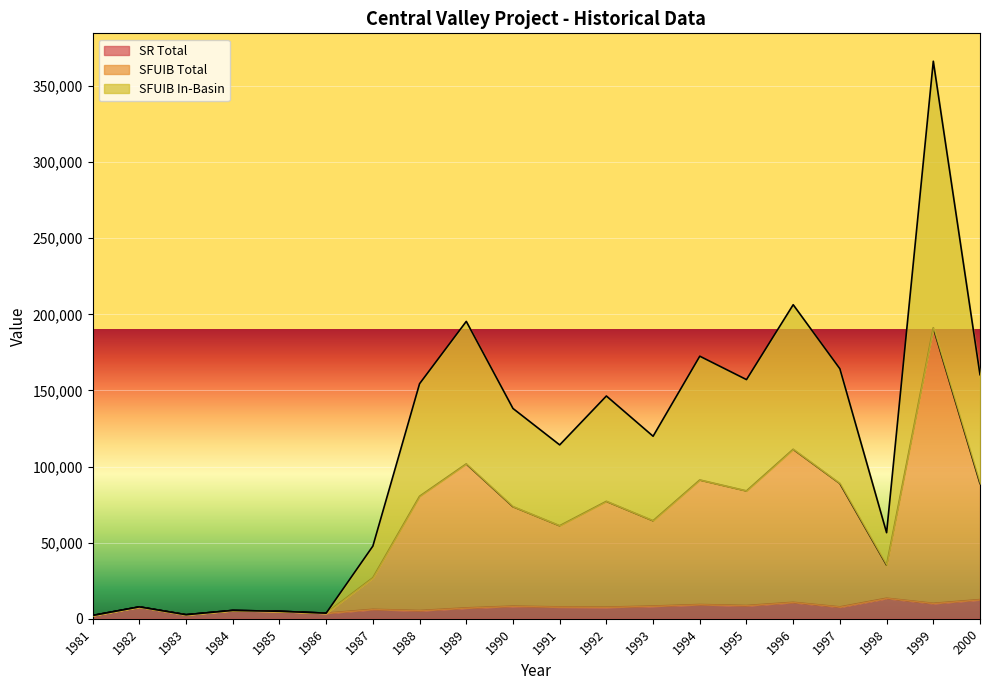

At which category is the sum across all series the highest?

1999